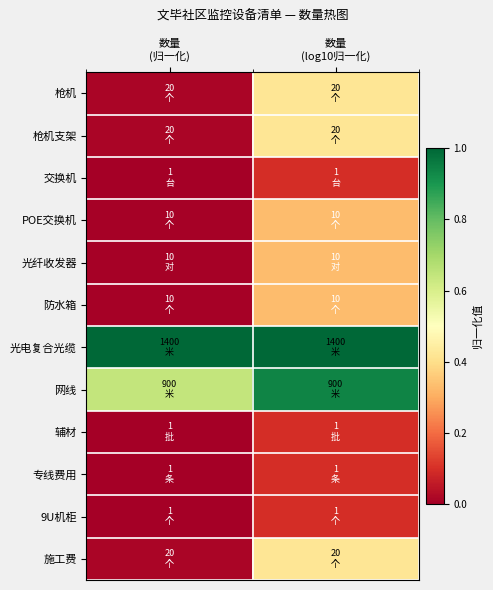

Which series has the largest total across all categories?

光电复合光缆